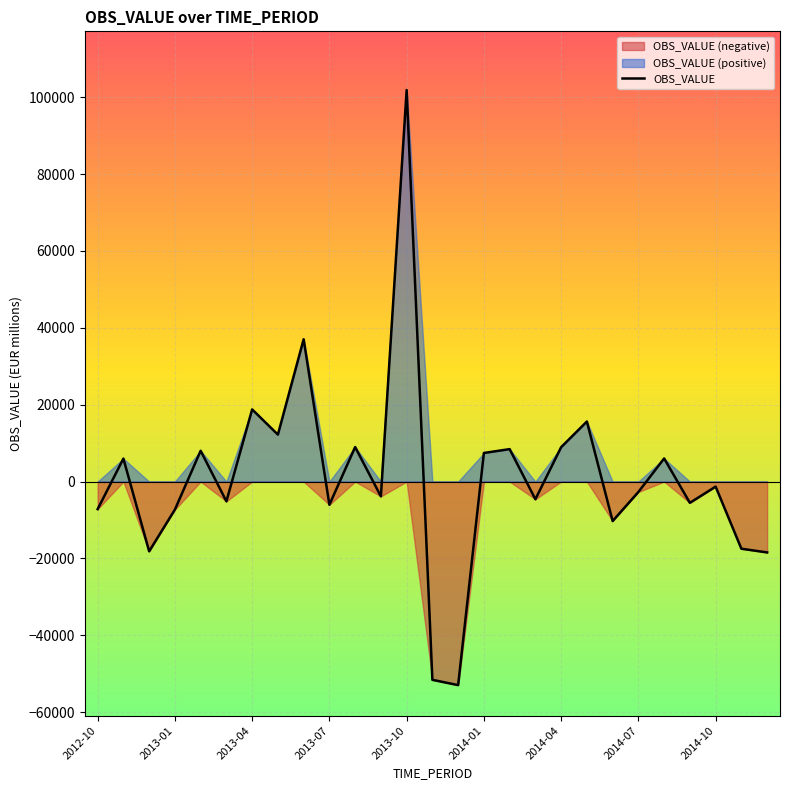

Count the number of categories in the chart.

27